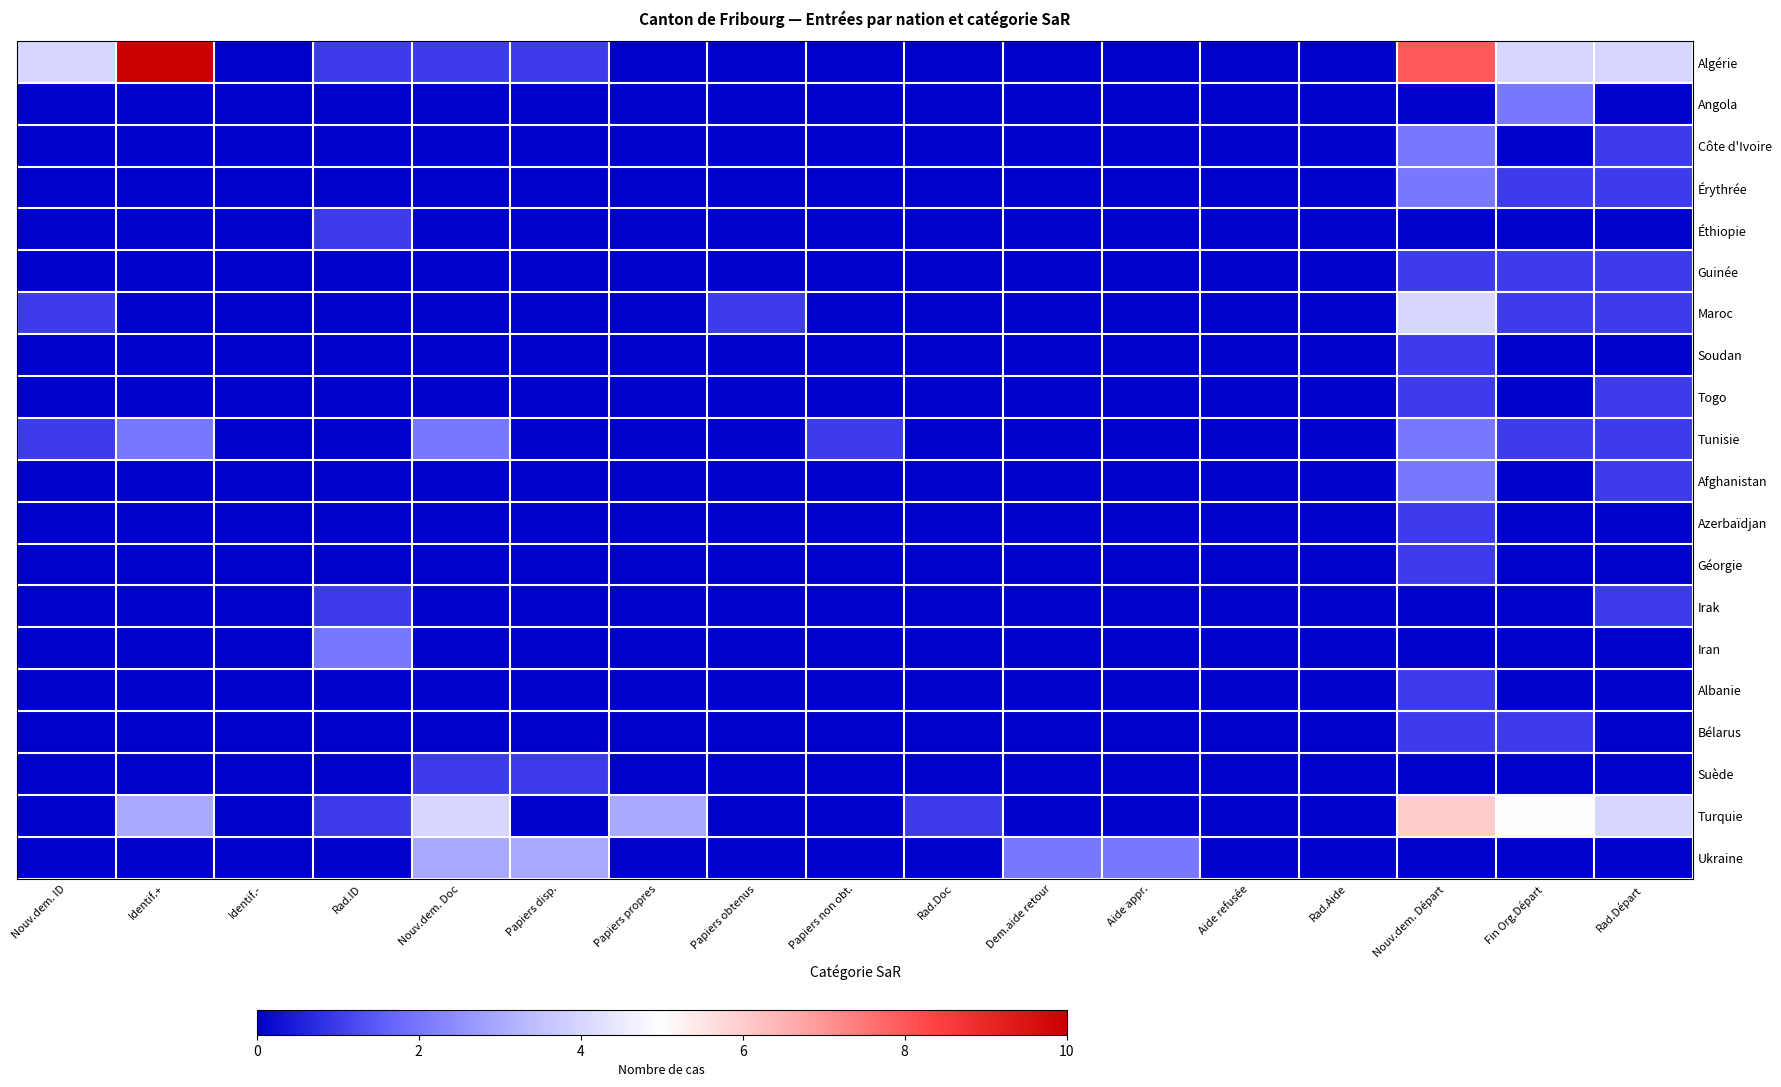

What is the total value across all series at Rad.Départ?

16